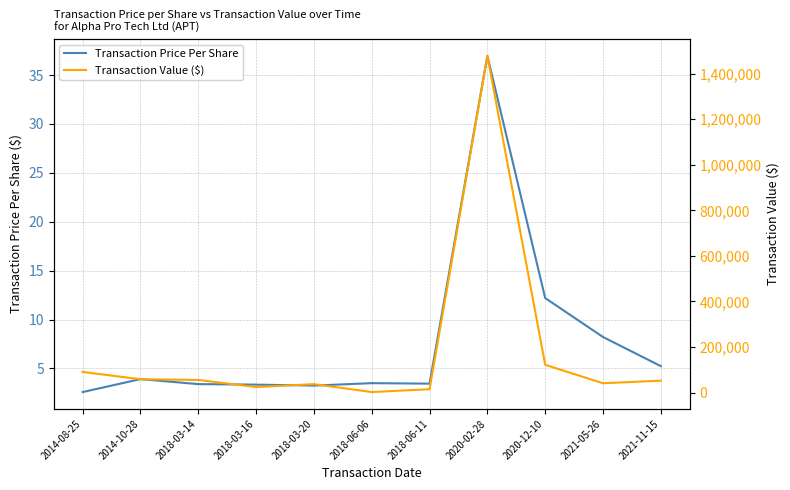

Reading left to right, transcribe all the data shown in this chart.

Transaction Price Per Share: 2.6	3.9	3.4	3.3	3.3	3.5	3.5	37.0	12.2	8.2	5.2
Transaction Value ($): 90685.0	58683.0	55537.0	24365.0	37041.0	2450.0	14835.0	1478400.0	122000.0	41081.0	52400.0